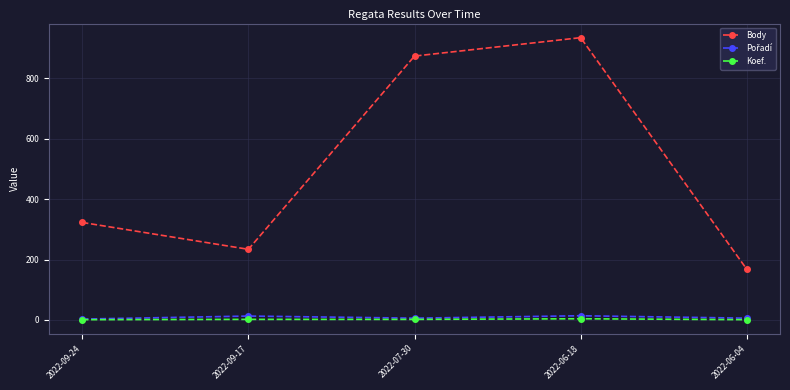

How many series are shown in this chart?

3